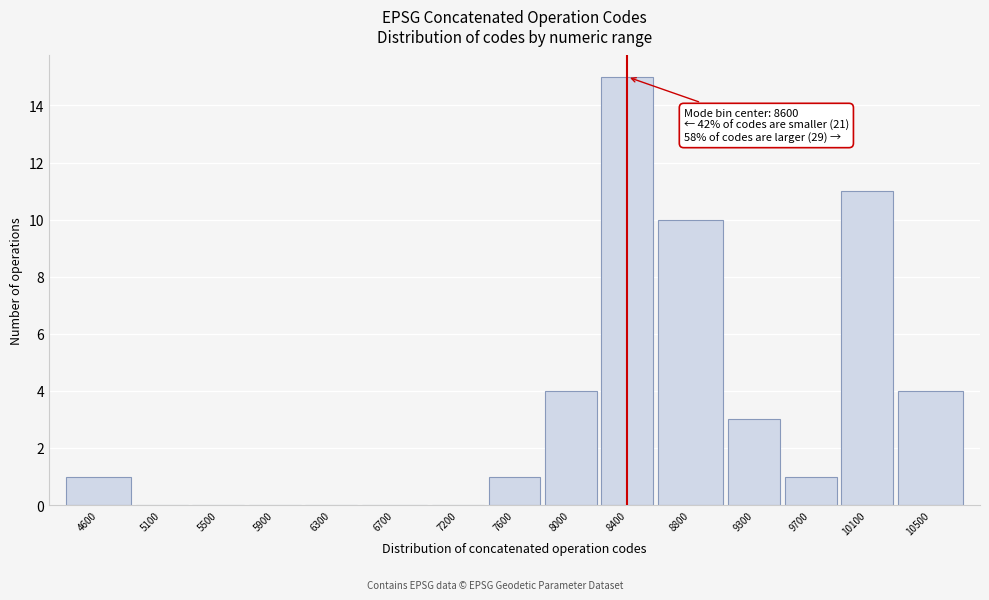

Reading left to right, extract all data points from this chart.

4600=1	5100=0	5500=0	5900=0	6300=0	6700=0	7200=0	7600=1	8000=4	8400=15	8800=10	9300=3	9700=1	10100=11	10500=4